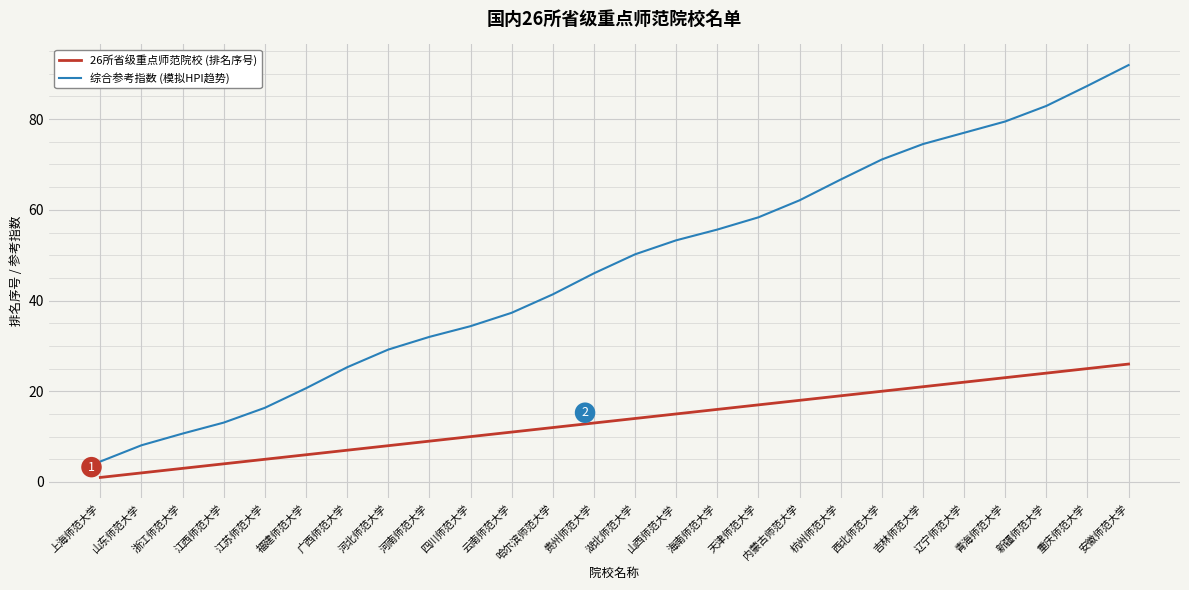

Is it true that 综合参考指数 (模拟HPI趋势) equals 29.8 at 海南师范大学?

False